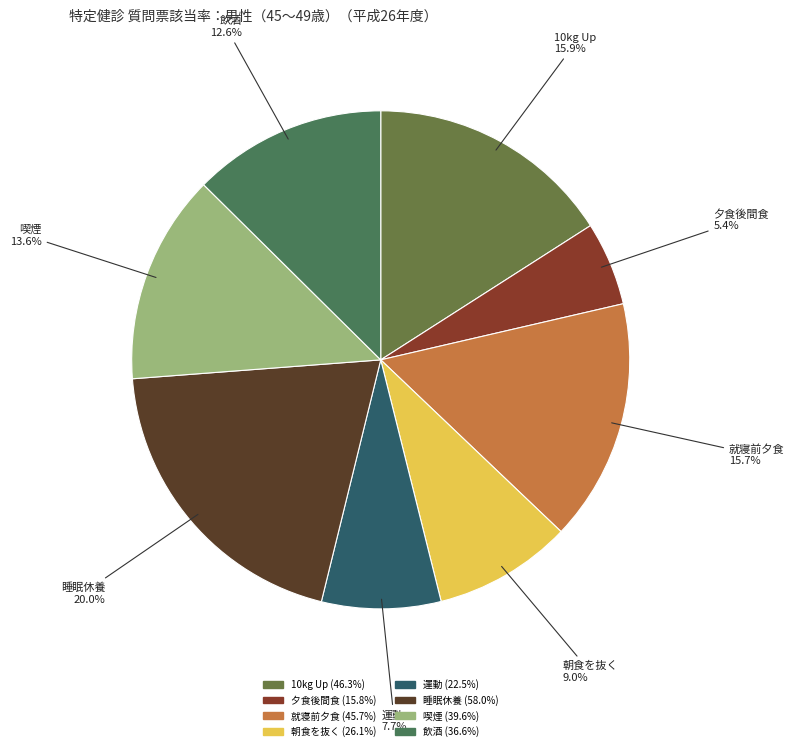

What is the total percentage of 10kg Up and 朝食を抜く?

24.9%